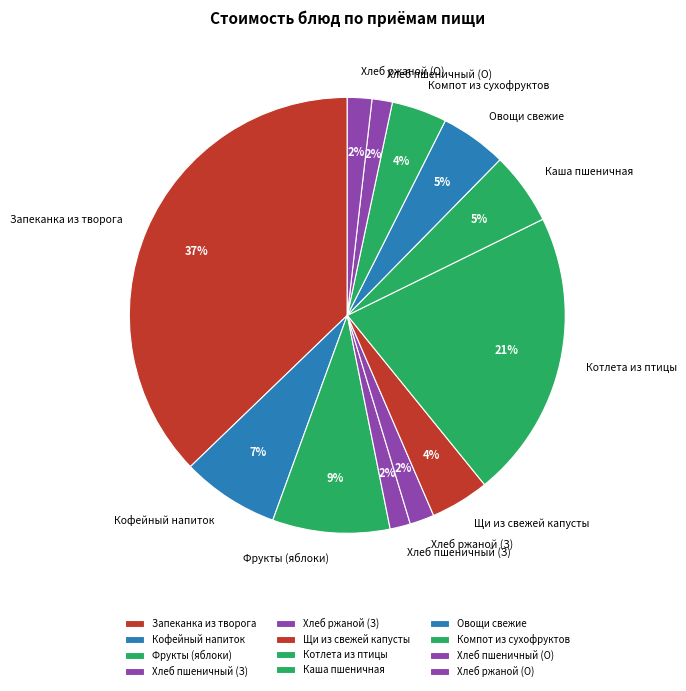

How many slices are in this pie chart?

12